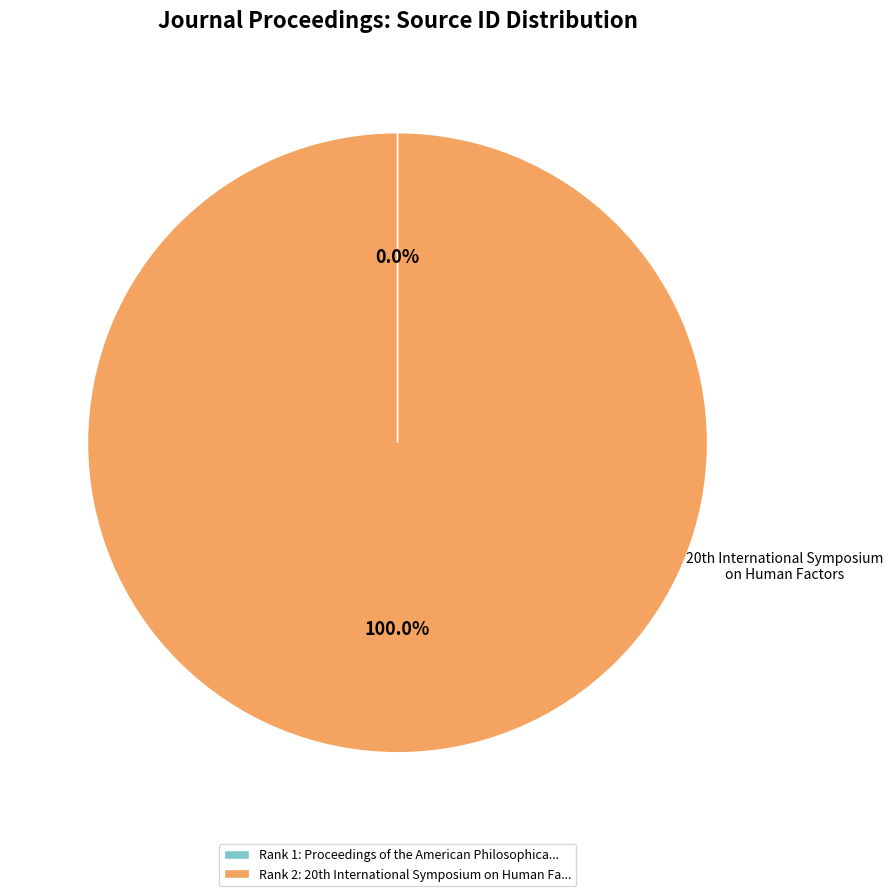

Is there a majority slice in this chart?

Yes